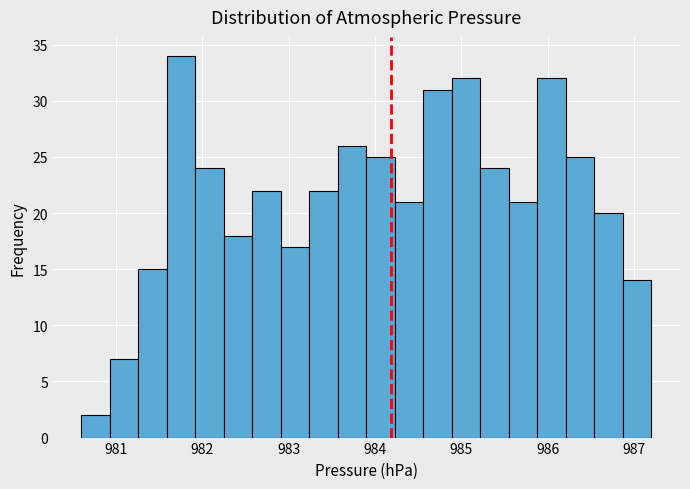

Around what value on the x-axis is the tallest bar? Give the approximate position of its centre, as read against the axis.

981.8